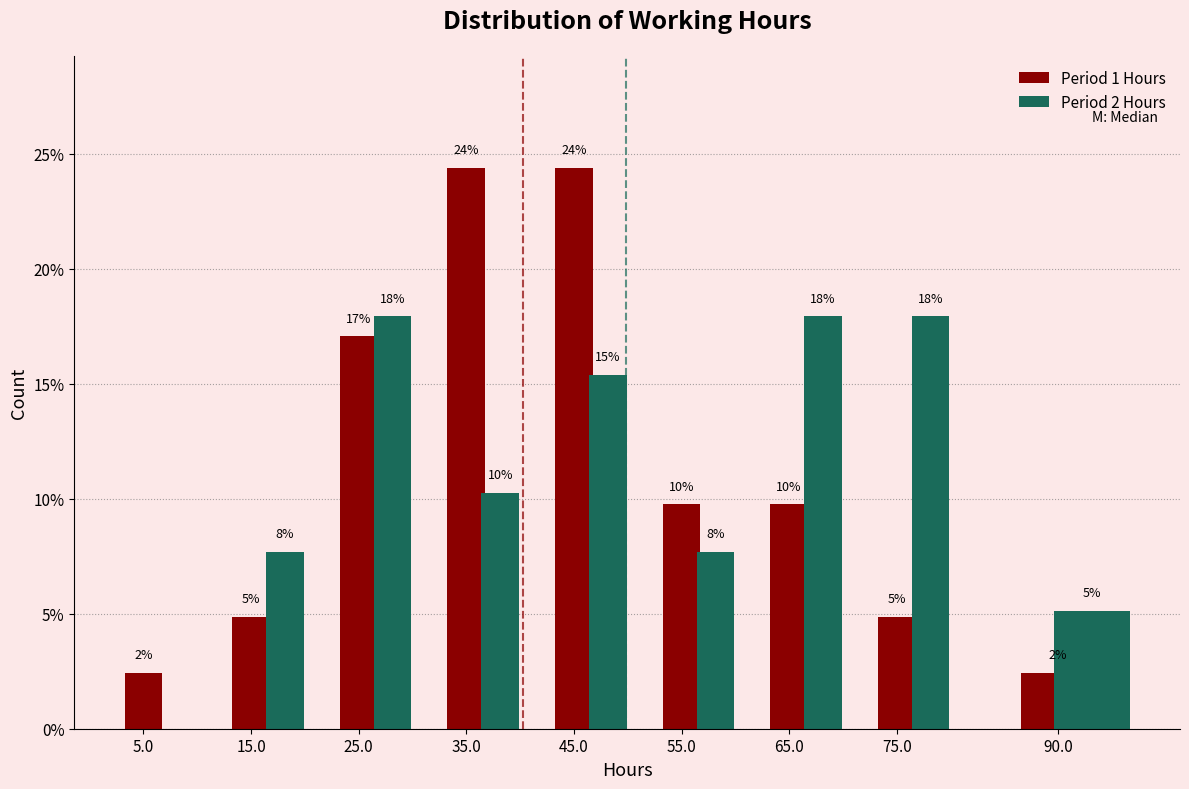

What are all the series names shown in the legend?

Period 1 Hours, Period 2 Hours